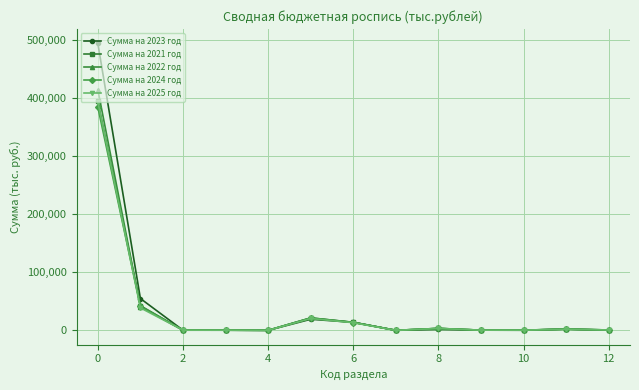

True or false: Сумма на 2021 год has more than 0 points higher than both neighbors.

True